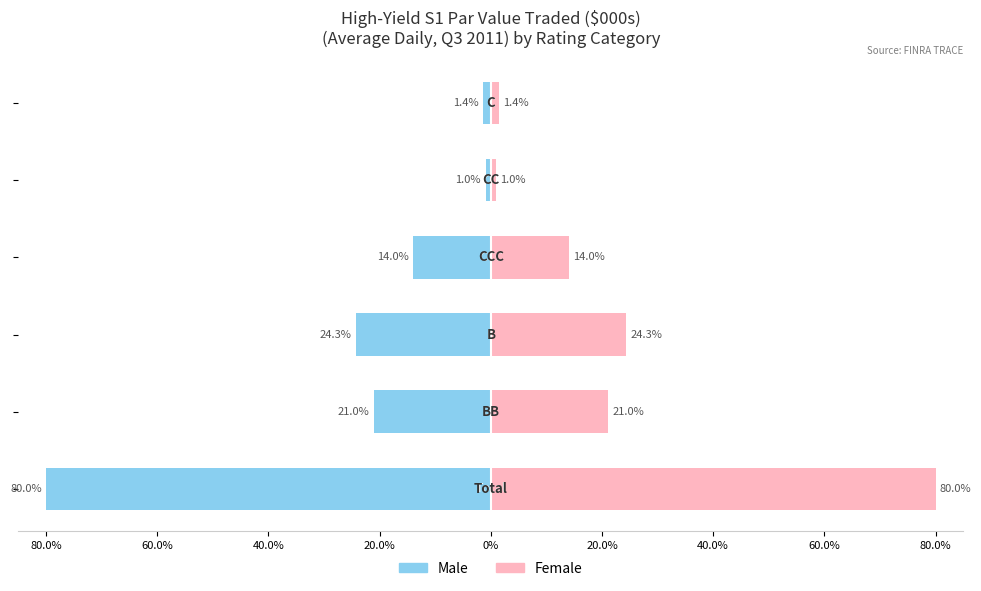

How many bars are there in each group?

2